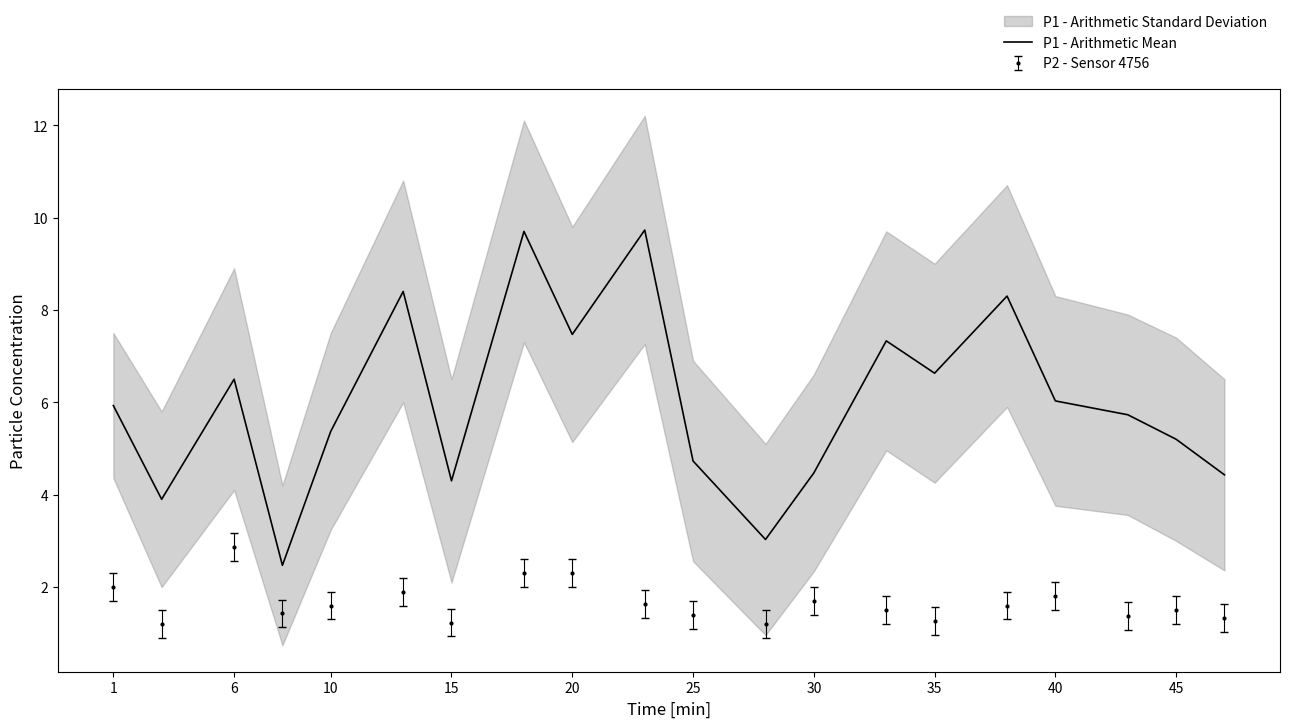

True or false: P1 - Arithmetic Mean has a value of 5.9 at 1.

True